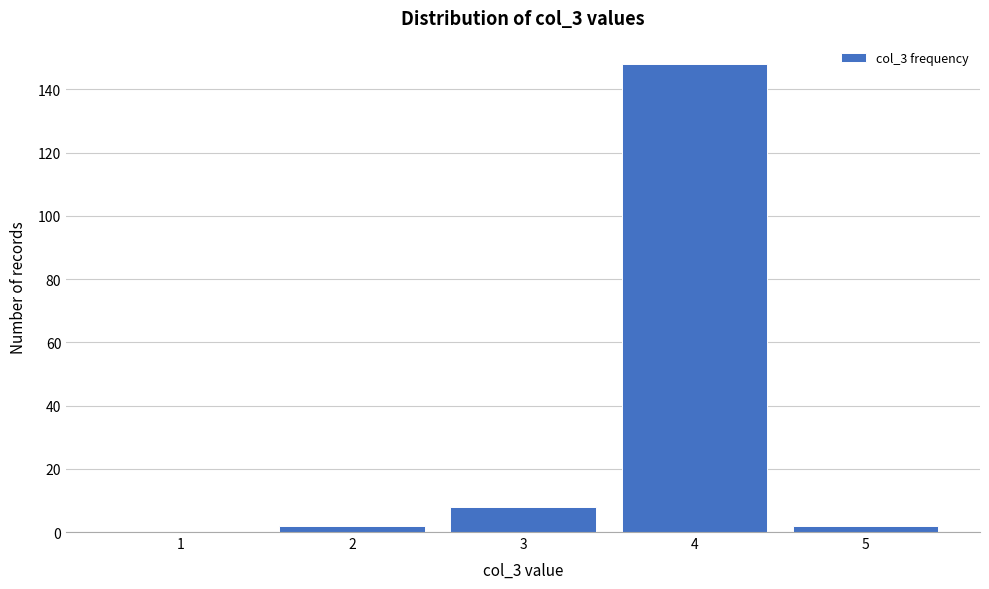

Reading left to right, what are all the values shown in this chart?

1=0	2=2	3=8	4=148	5=2